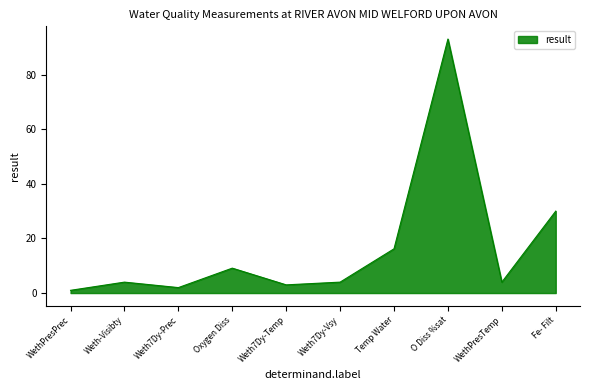

The chart shows a value of 2.0 at Weth7Dy-Prec. True or false?

True